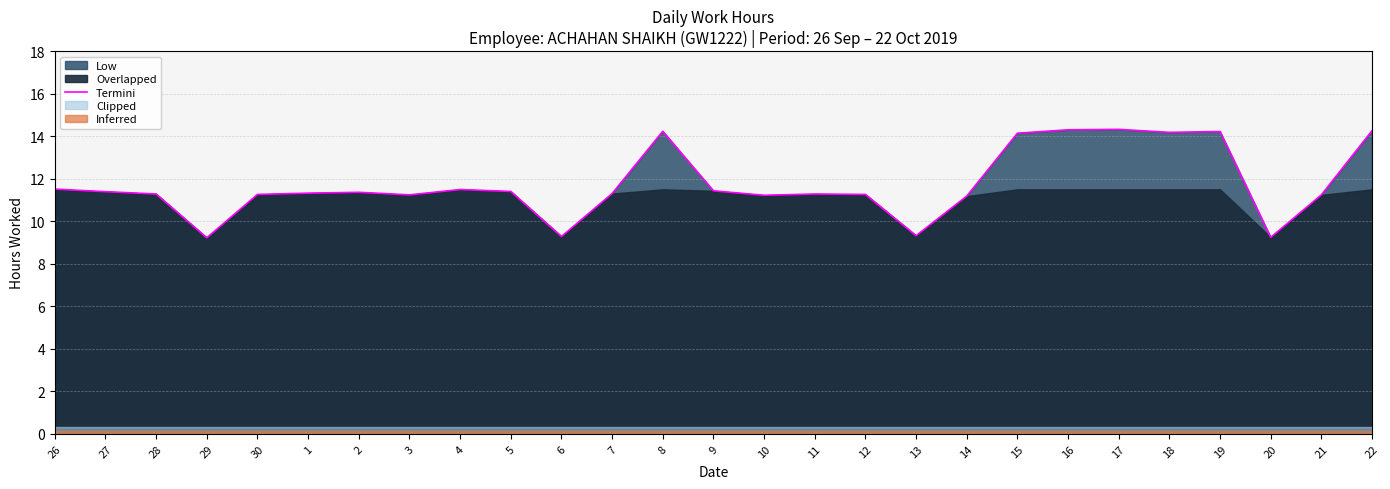

Where is the data nearest to the value 11?

14